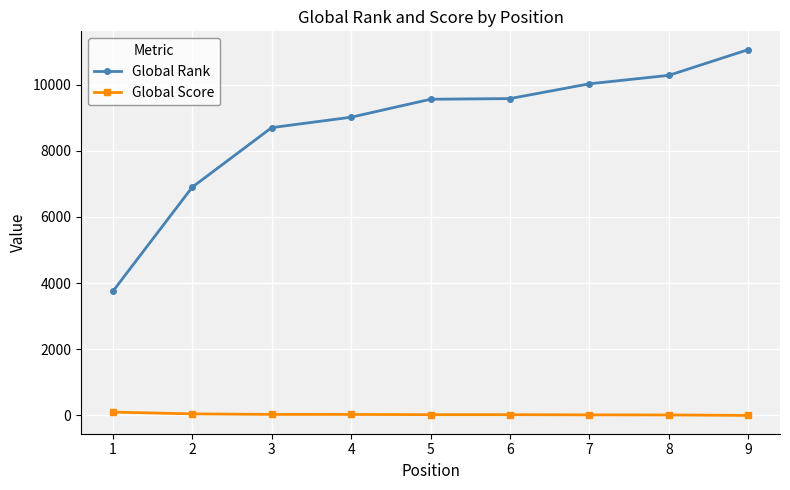

What is the difference between the Global Rank values at 2 and 4?

2115